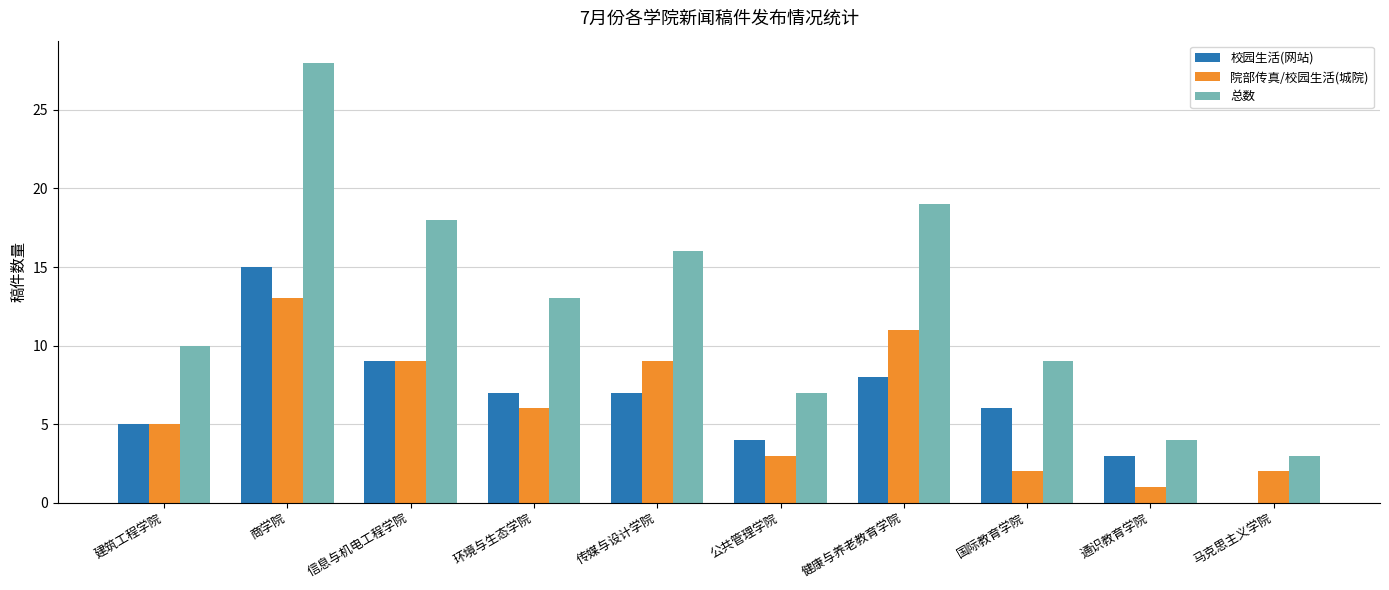

Between 建筑工程学院 and 商学院, which series saw the biggest shift?

总数